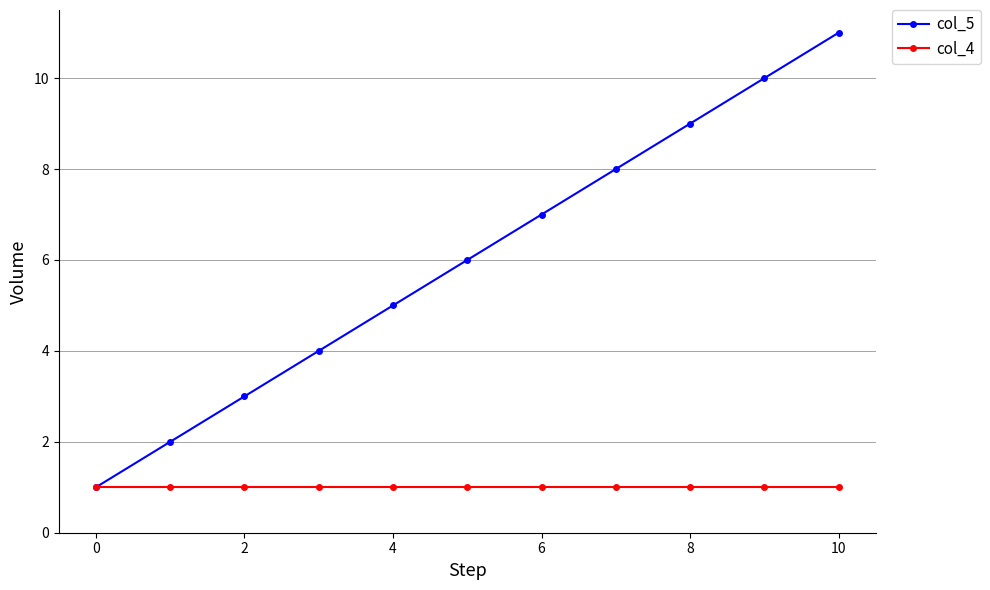

Which series has the widest spread of values?

col_5